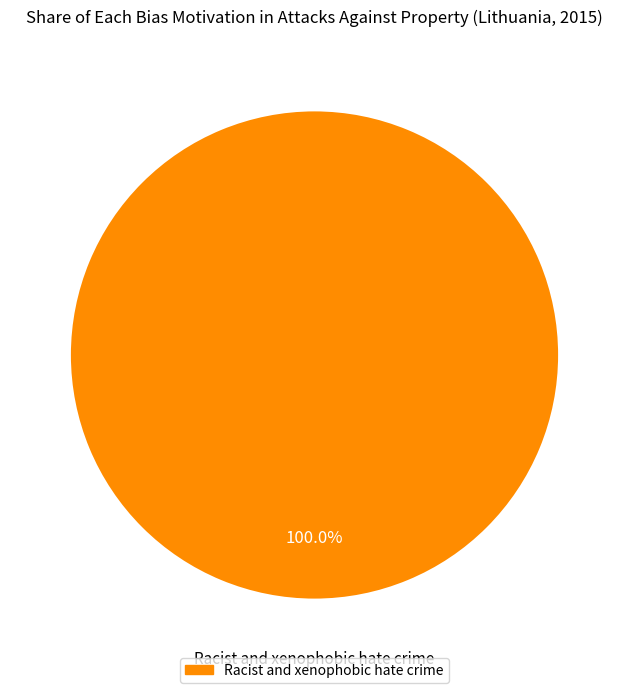

Is there any slice that represents more than half of the pie?

Yes